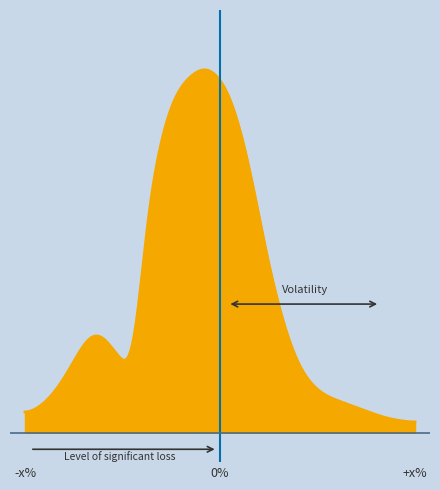

Does the chart display data point markers on the line(s)?

No